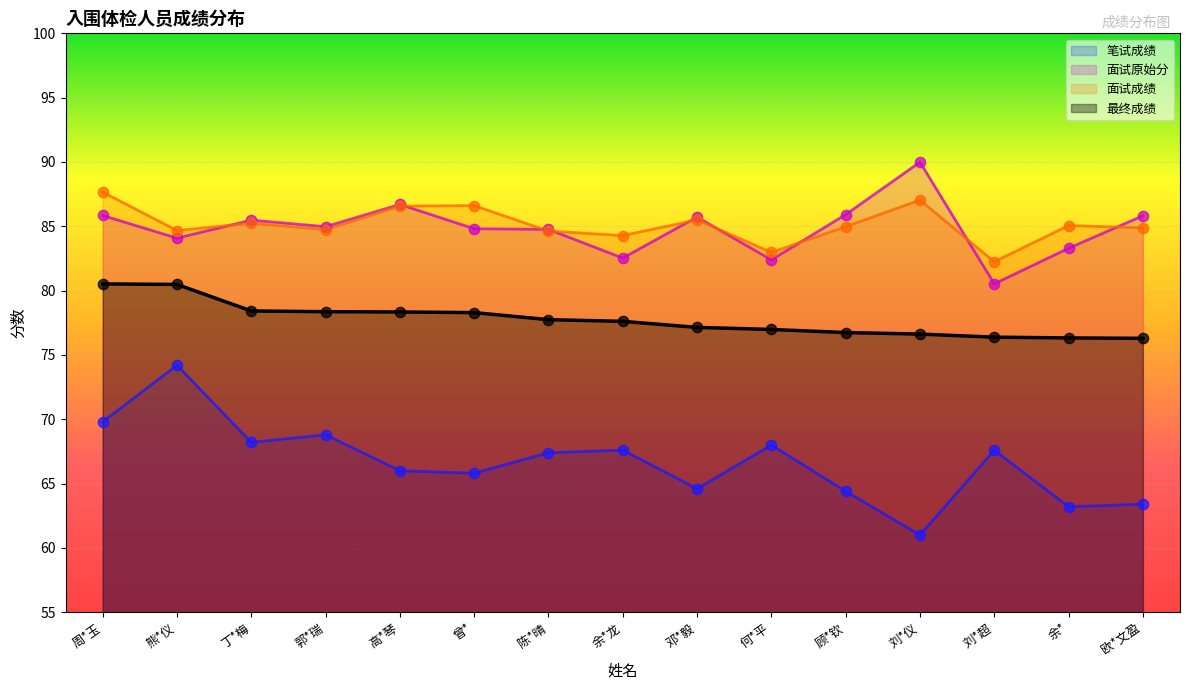

Which series reaches the maximum Y coordinate?

面试原始分